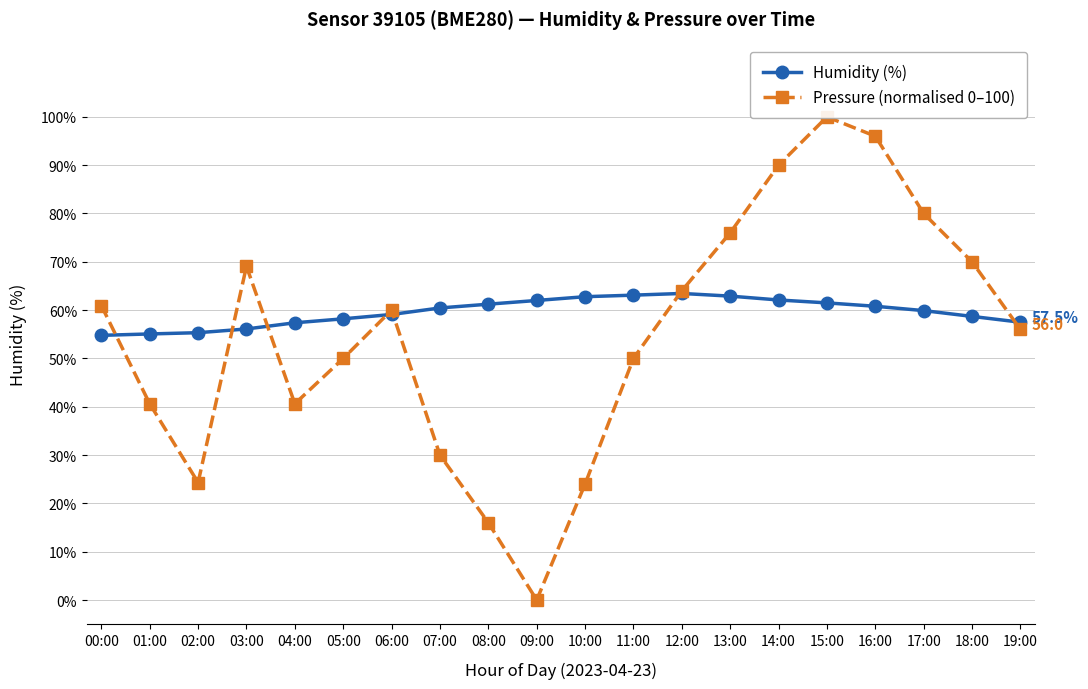

True or false: Humidity (%) has a value of 33.5 at 00:00.

False